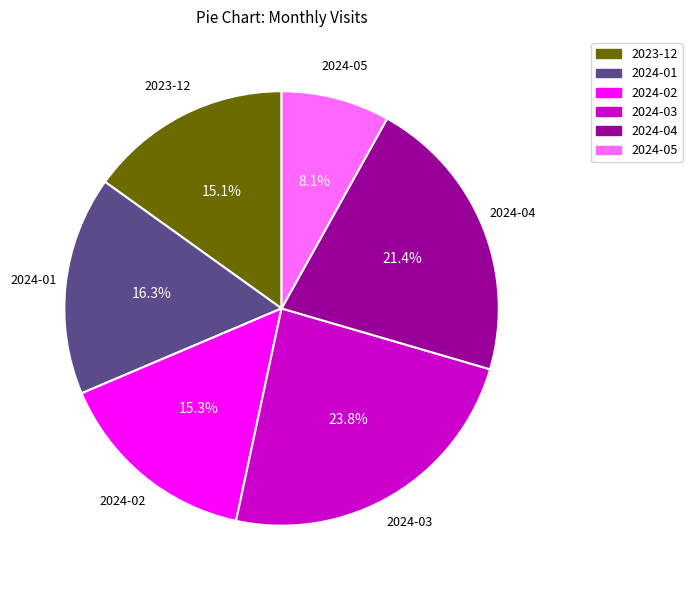

True or false: 2024-01 accounts for 5% of the total.

False